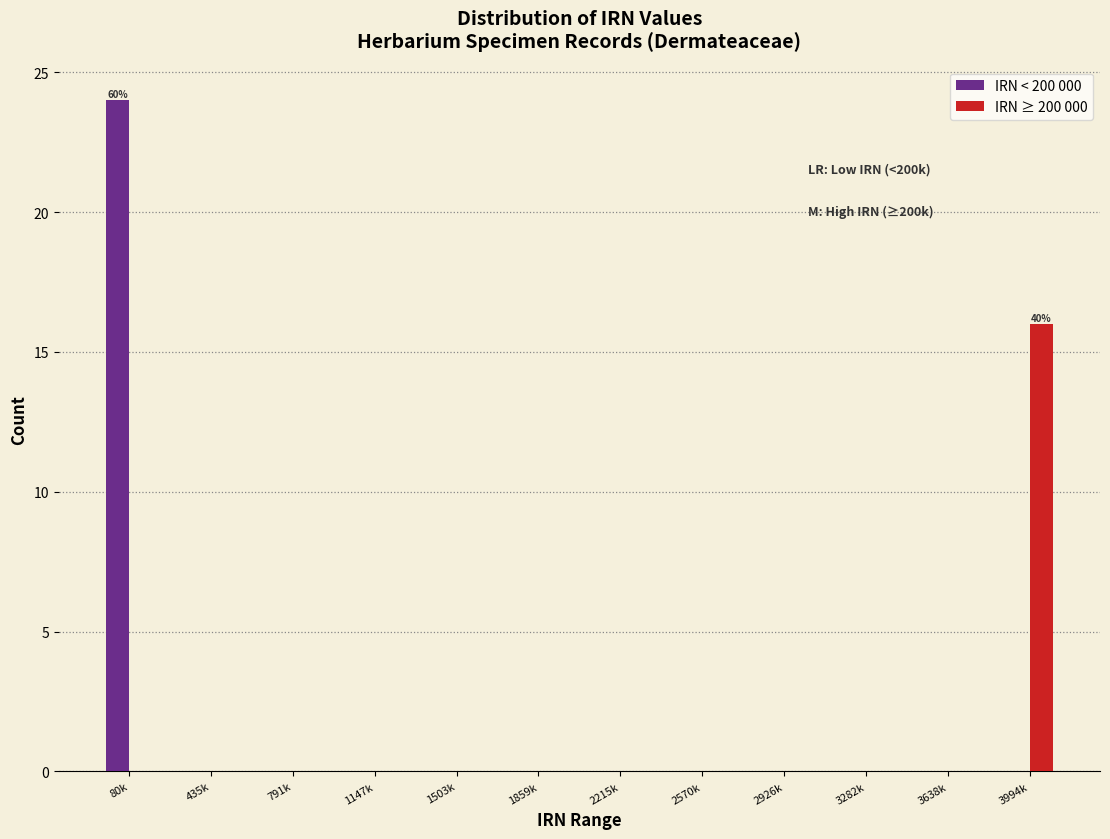

What is the total value across all series at 3994k?

16